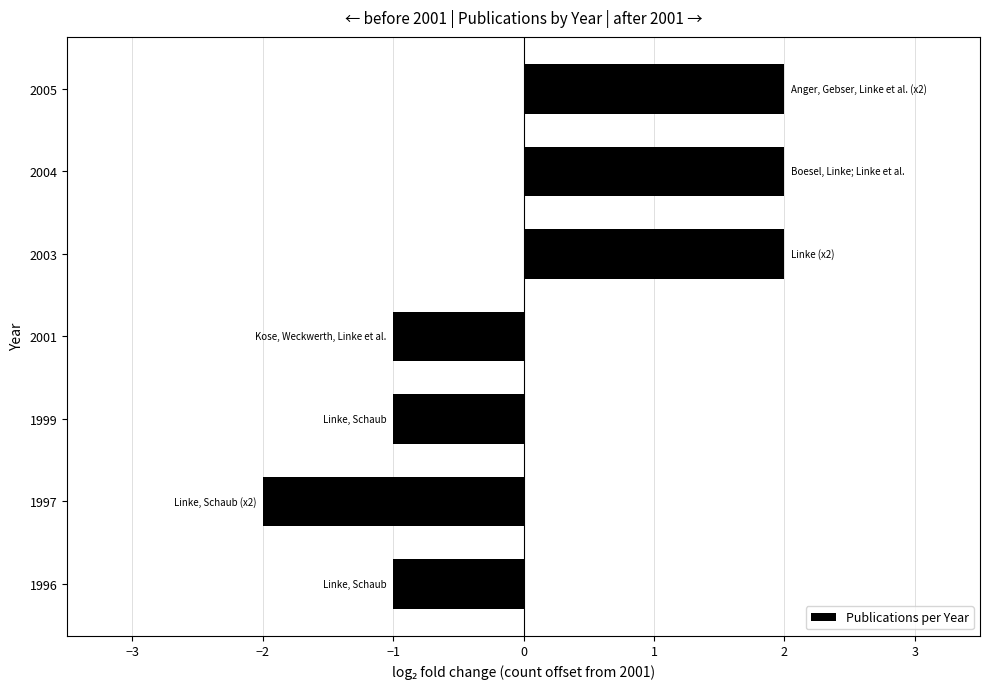

Which category has the lowest value across all series?

1997